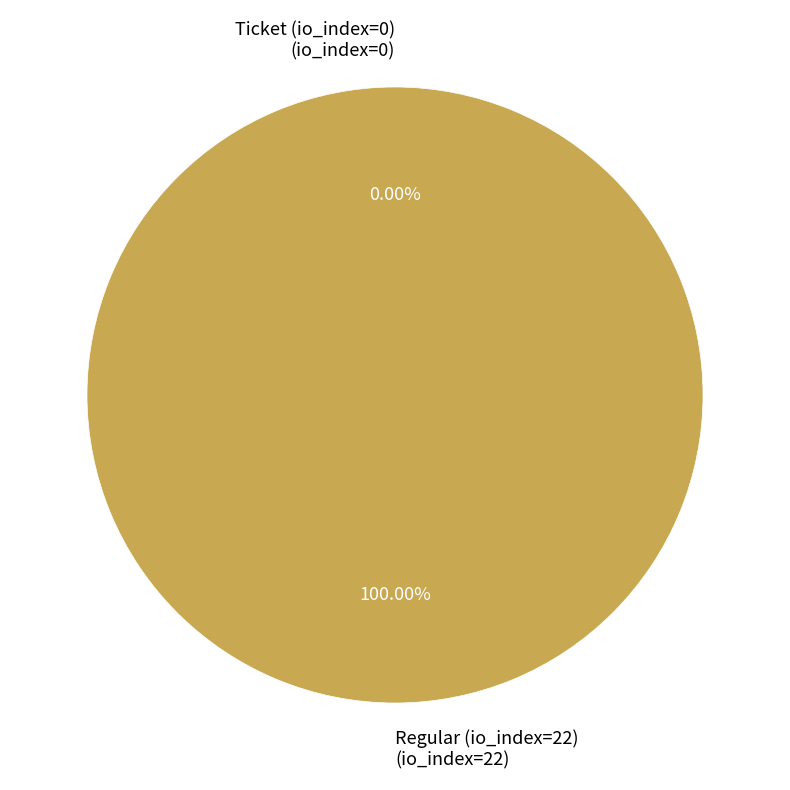

Does any single category account for the majority?

Yes